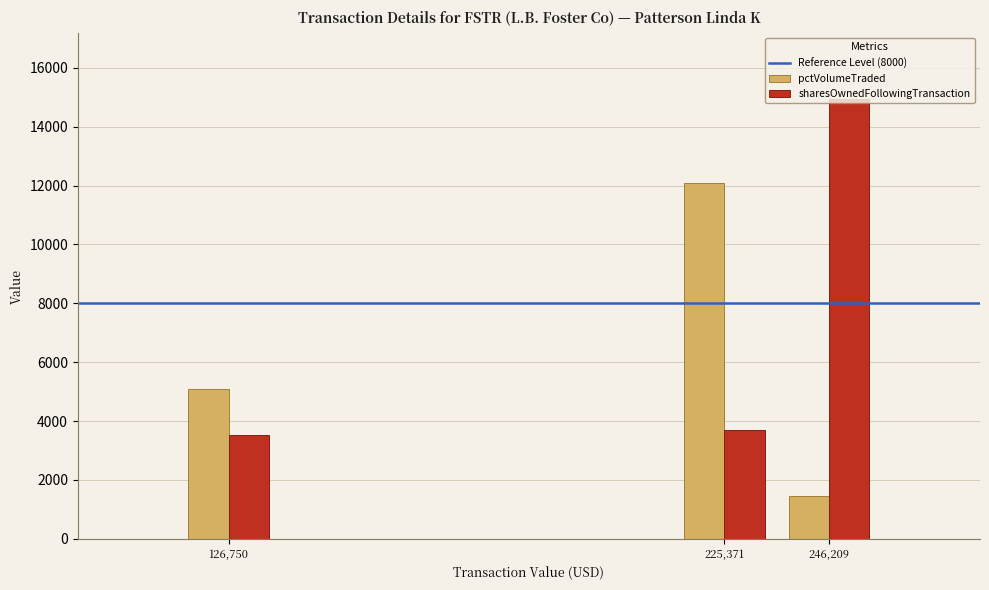

The value of sharesOwnedFollowingTransaction at 126,750 is 3535. True or false?

True